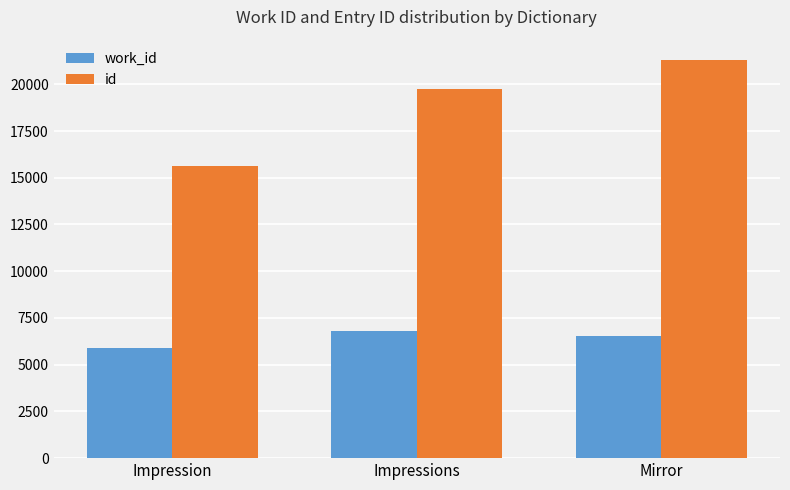

What is the label of the 2nd bar from the right?

Impressions